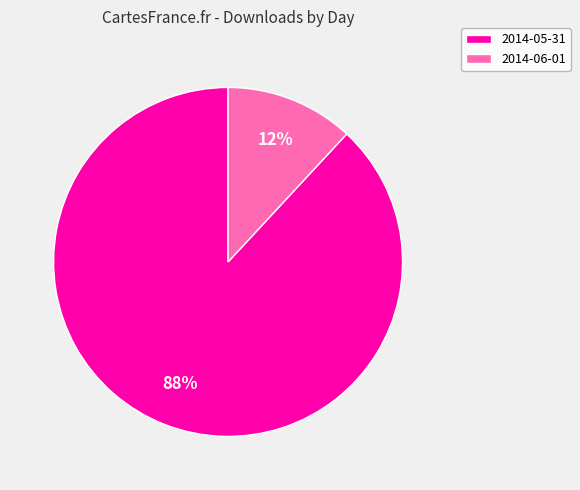

What percentage is the 2014-06-01 slice, to the nearest percent?

12%